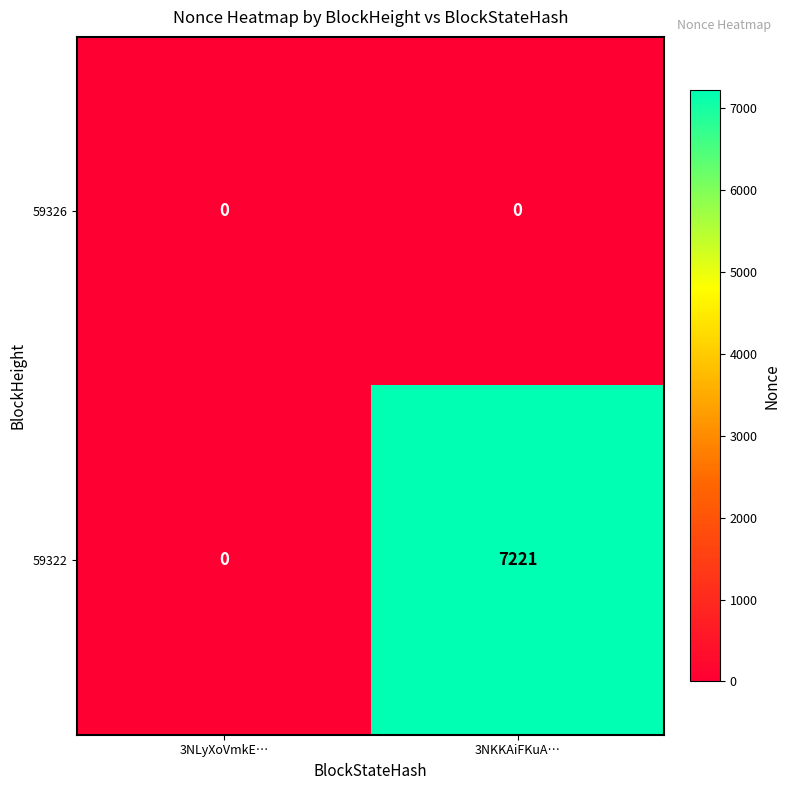

What is the sum of all 59322 values?

7221